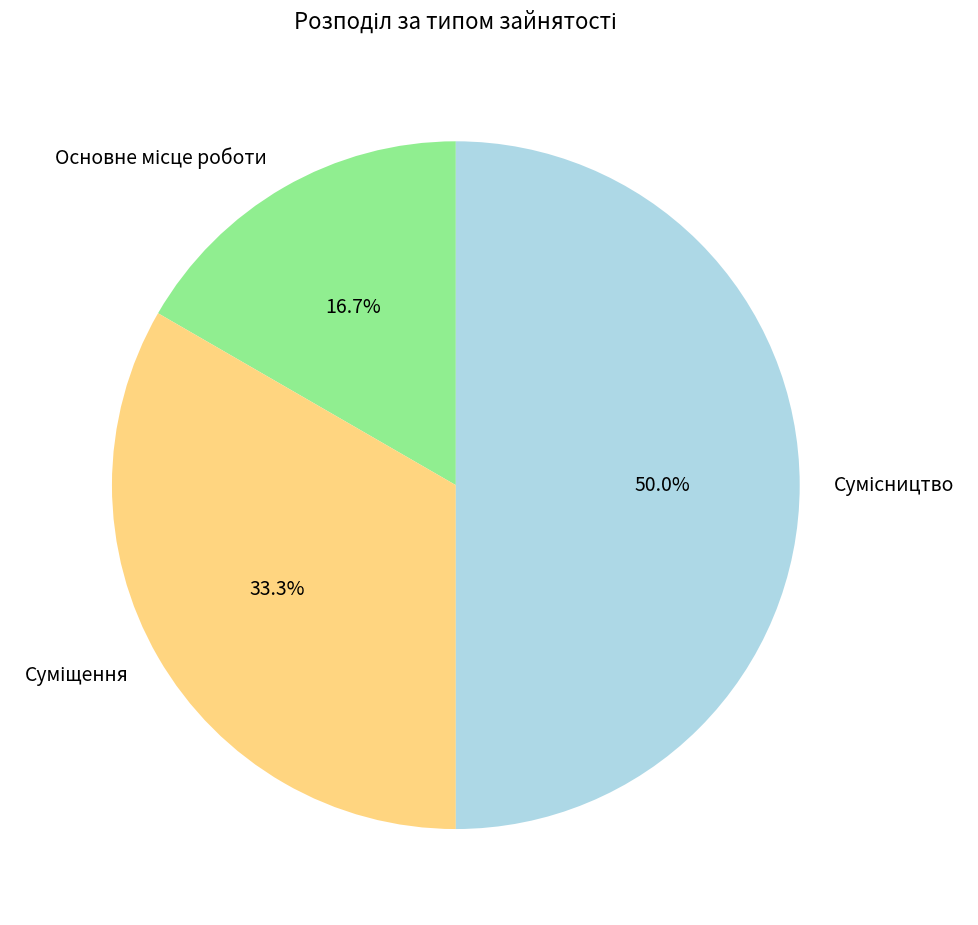

What is the ratio of the value at Сумісництво to the value at Основне місце роботи?

3.0